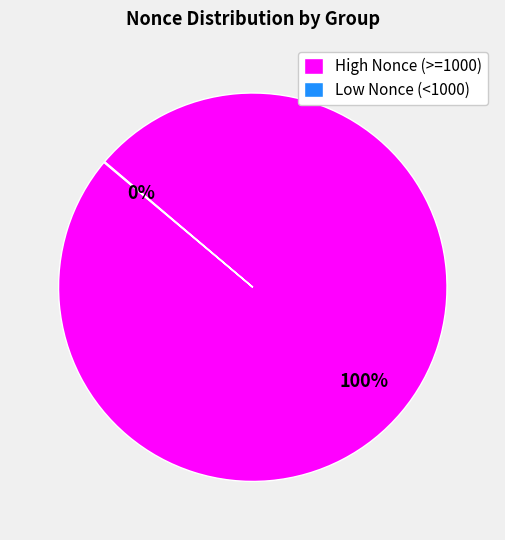

Is it true that High Nonce (>=1000) is 100% of the pie?

True